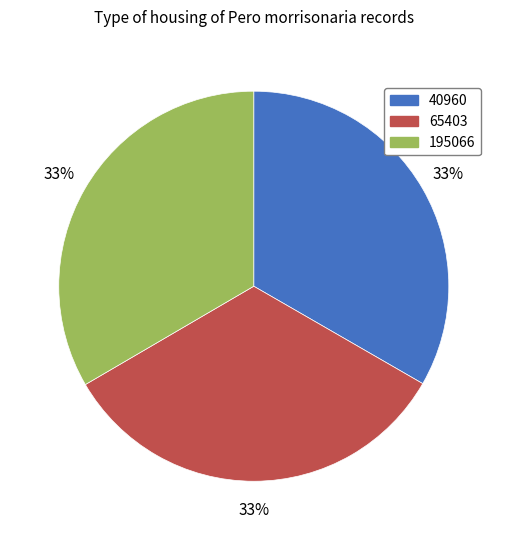

Approximately how many times larger is the value at 40960 compared to 65403?

1.0